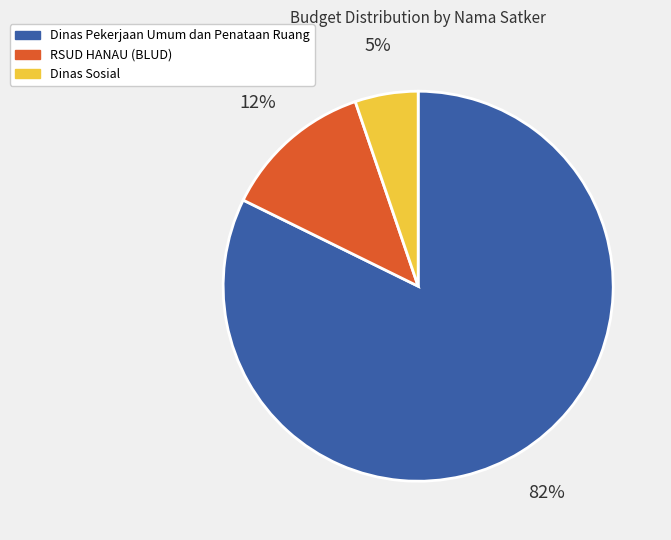

Does Dinas Sosial account for over 50% of the chart?

No